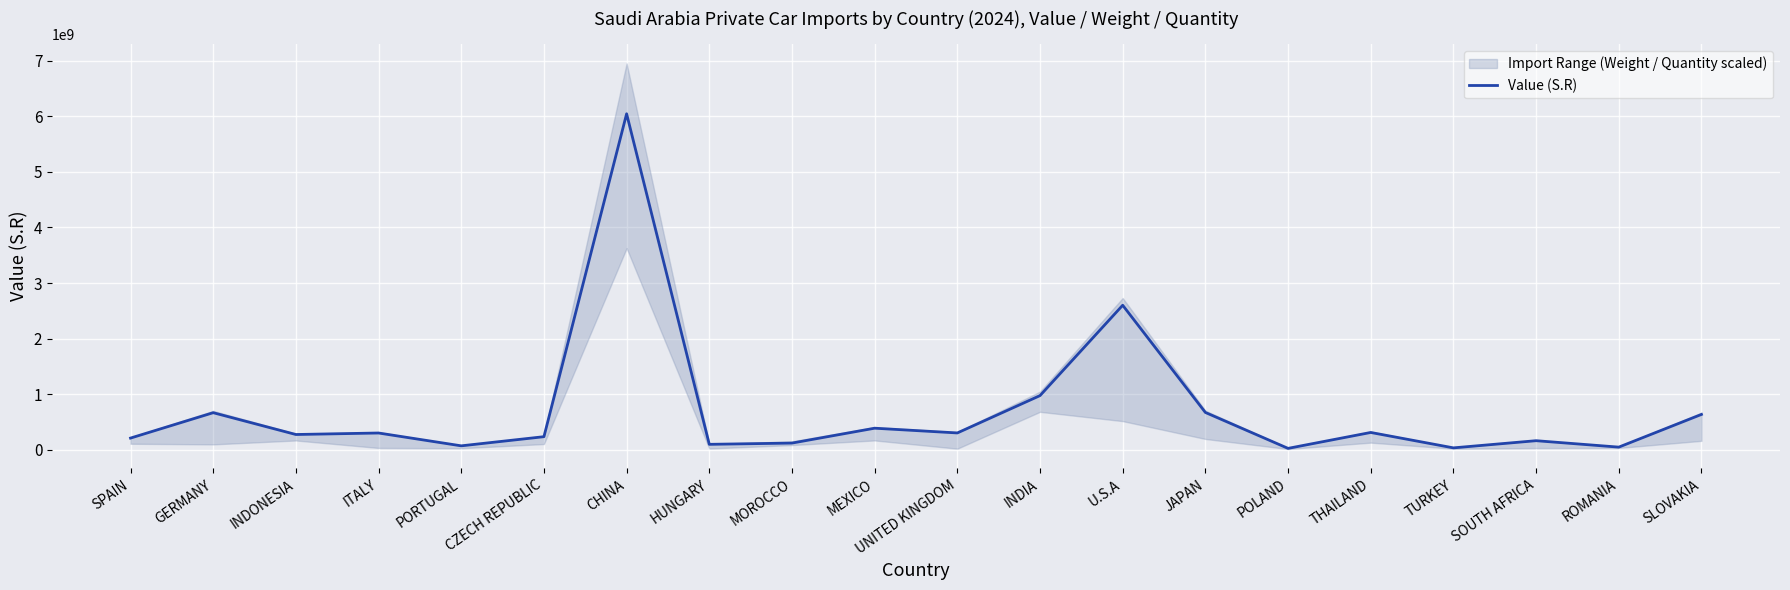

Reading left to right, extract all data points from this chart.

208465234	665450015	272841270	299868479	68923950	233587655	6046417439	95988770	118513682	386349507	301009694	973156020	2599741590	669788356	23376378	309545624	32395753	161423904	45707782	634408062